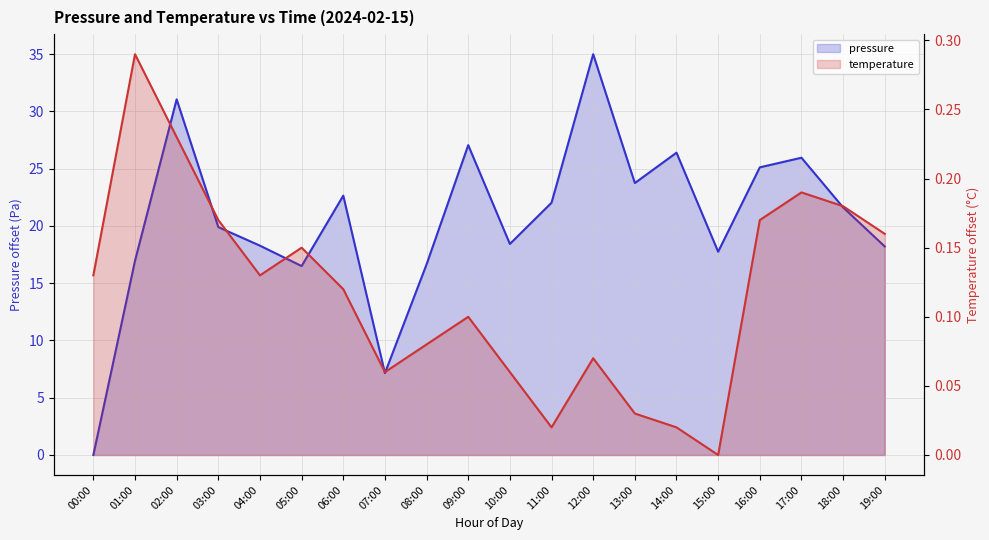

Which series has the widest spread of values?

pressure